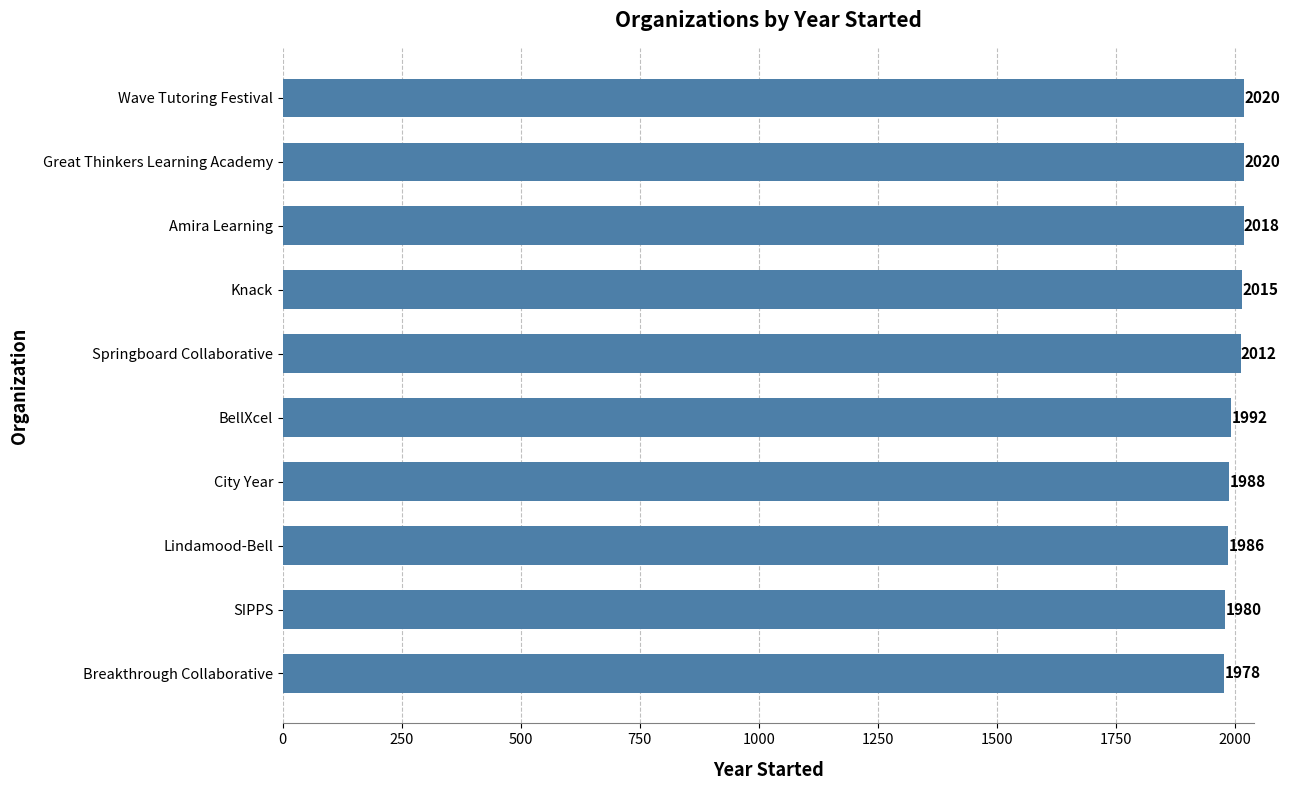

Where is the data nearest to the value 1999?

BellXcel